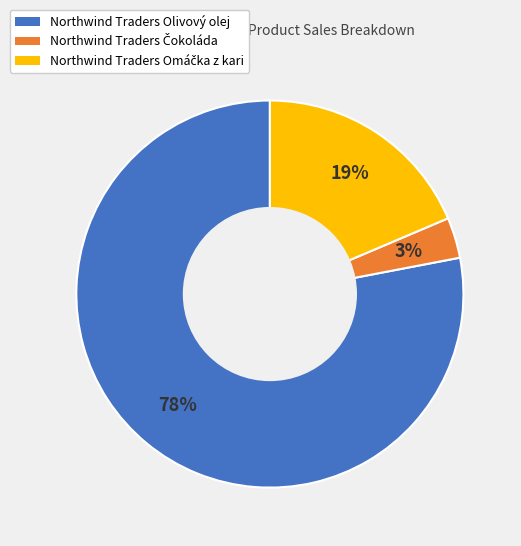

To the nearest percent, what portion does Northwind Traders Olivový olej represent?

78%